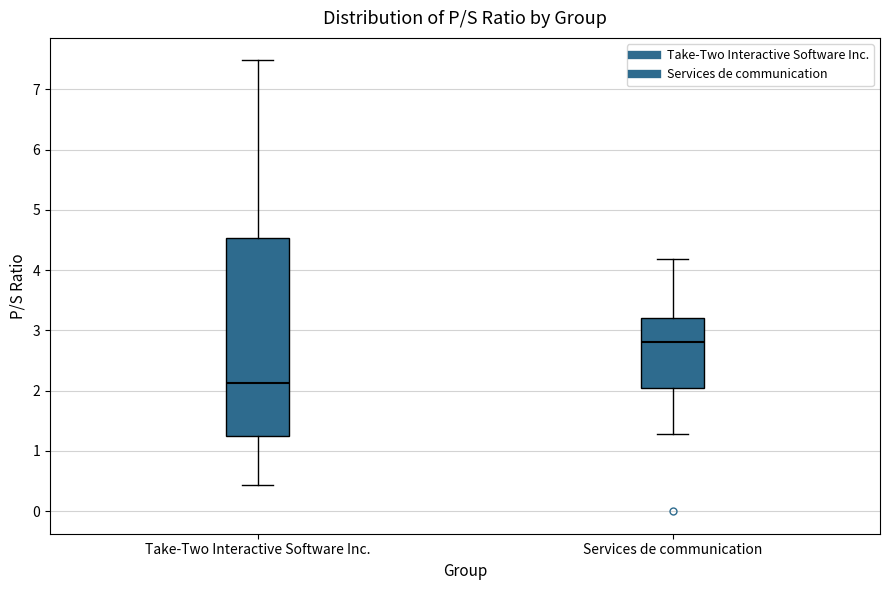

Where is the lower edge of the box for Take-Two Interactive Software Inc. on the y-axis? The values are not printed on the chart, so give them approximately, as read against the axis.

1.3